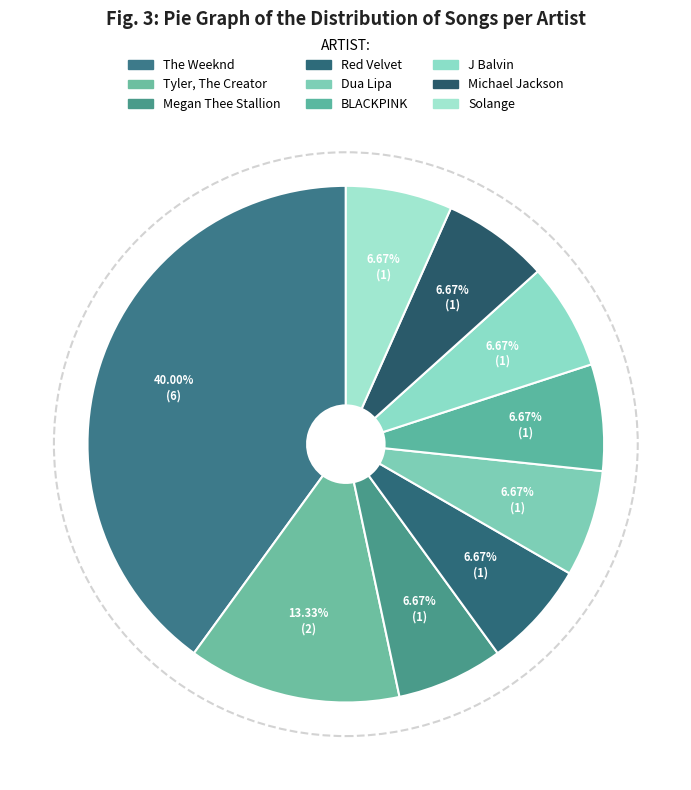

Rank the categories by value from highest to lowest.

The Weeknd, Tyler, The Creator, Megan Thee Stallion, Red Velvet, Dua Lipa, BLACKPINK, J Balvin, Michael Jackson, Solange